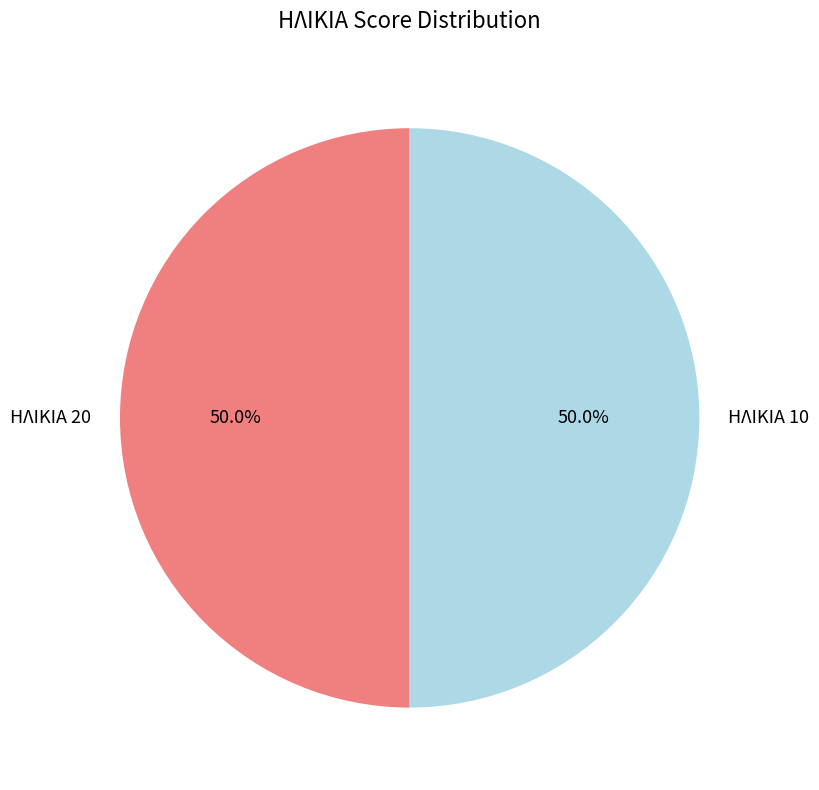

What is the total percentage of ΗΛΙΚΙΑ 10 and ΗΛΙΚΙΑ 20?

100.0%